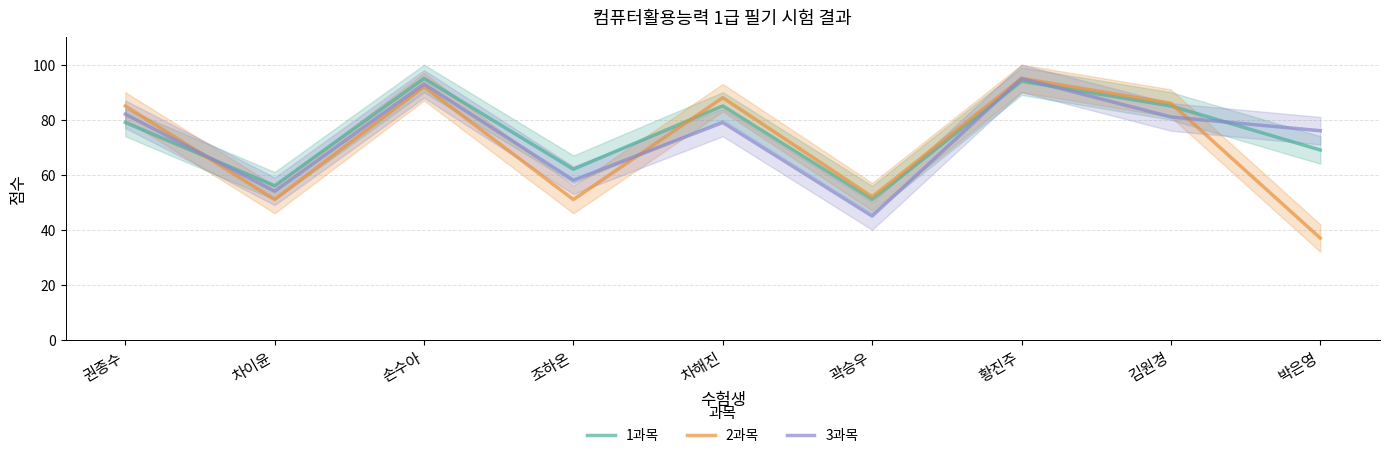

How many intersections are there between 1과목 and 3과목?

4